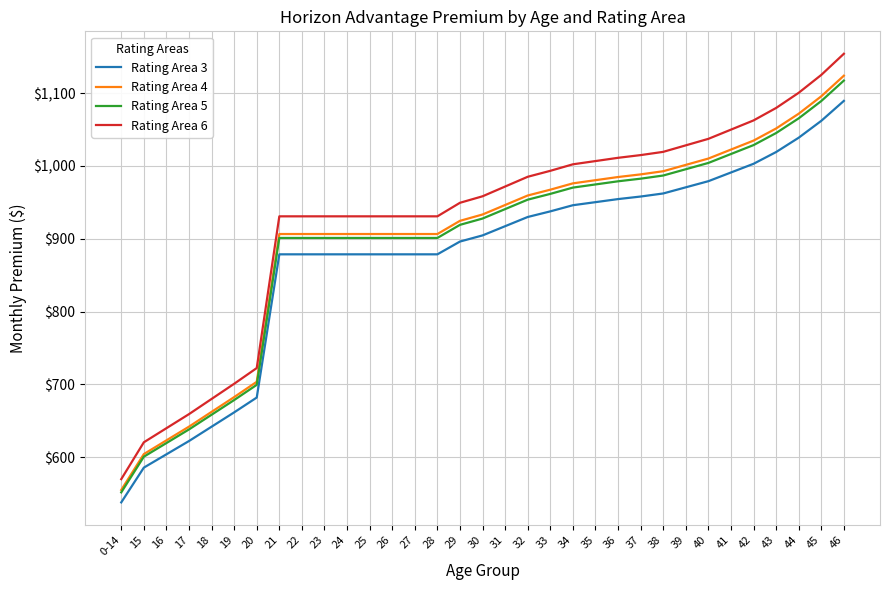

Which category has the highest value in the Rating Area 6 series?

46